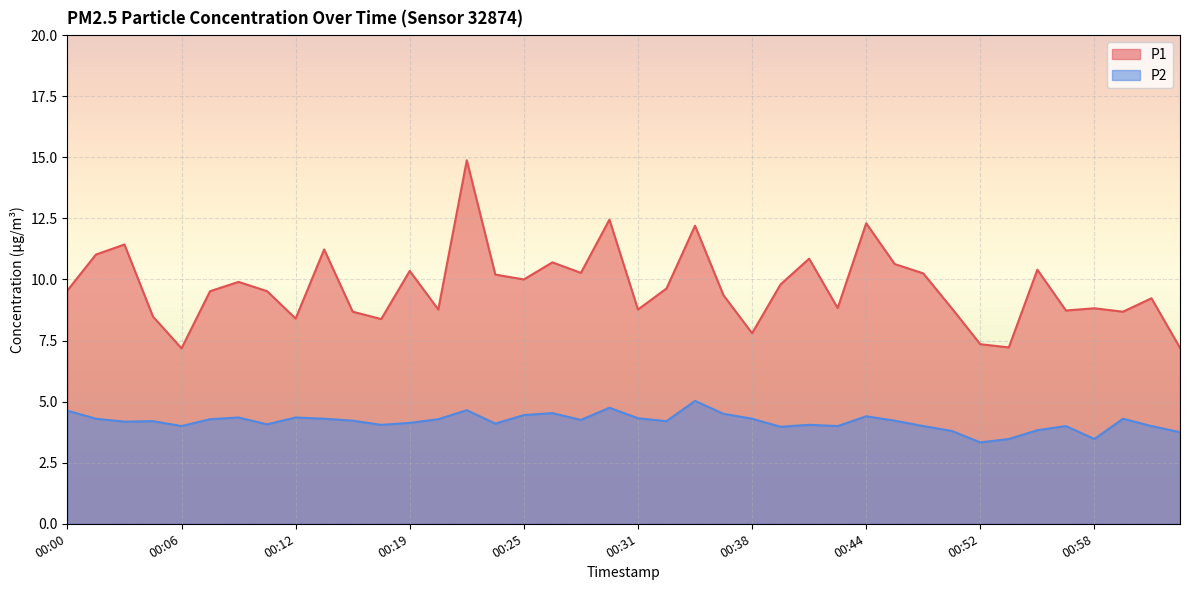

At which label is P1 closest to 11?

00:02